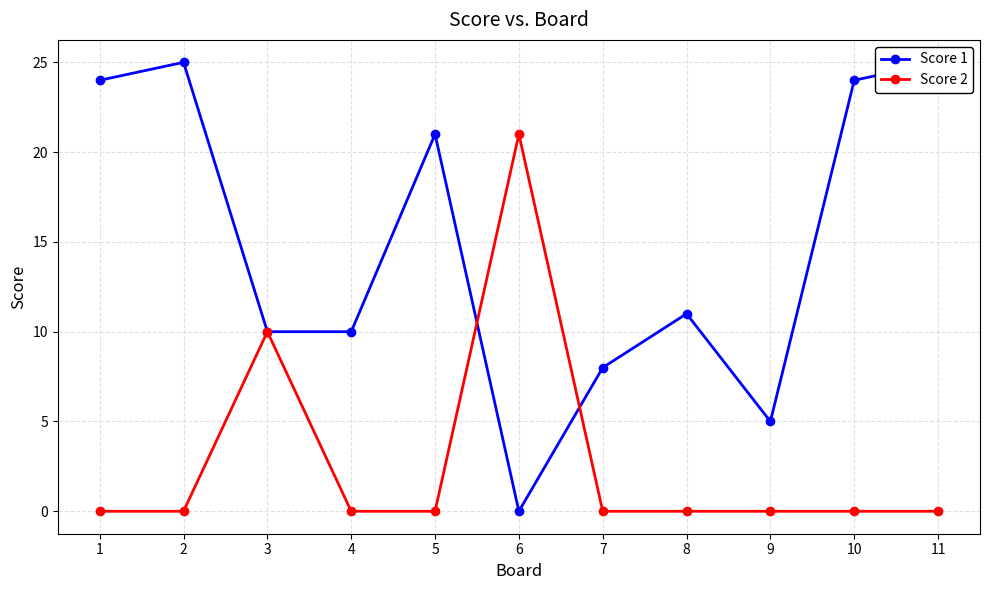

The value of Score 2 at 7 is 0. True or false?

True